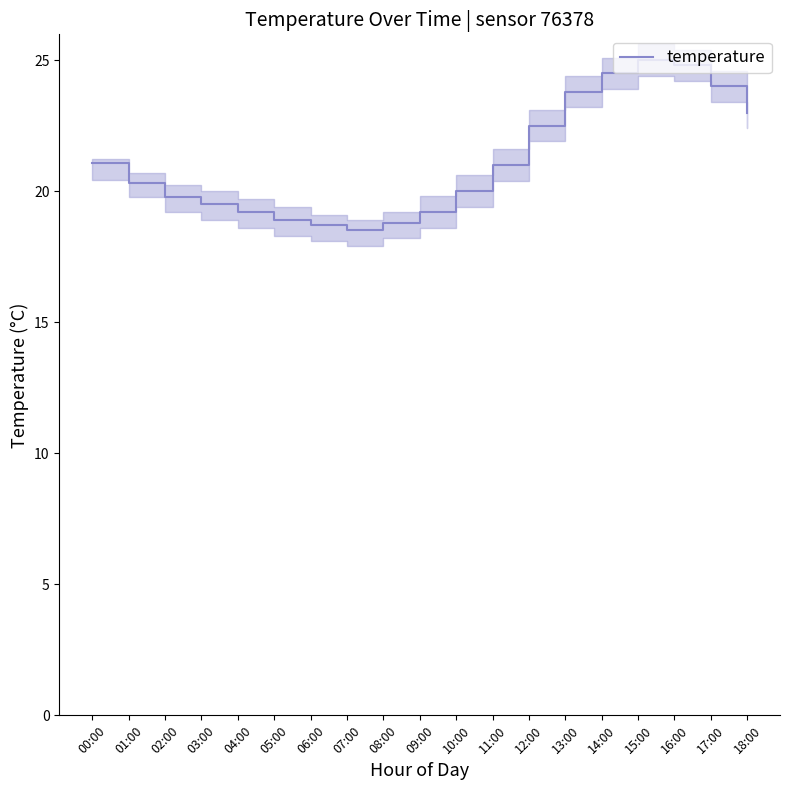

What is the minimum value shown in the chart?

18.5